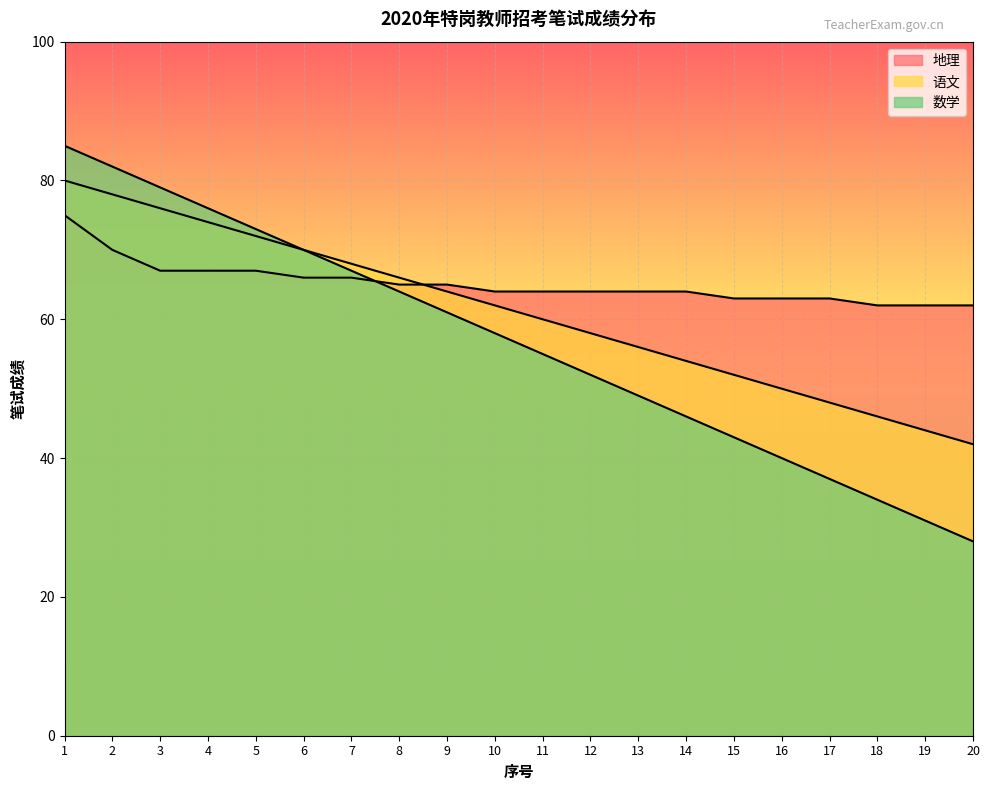

What is the value of the 地理 point at the 8th from the left?

65